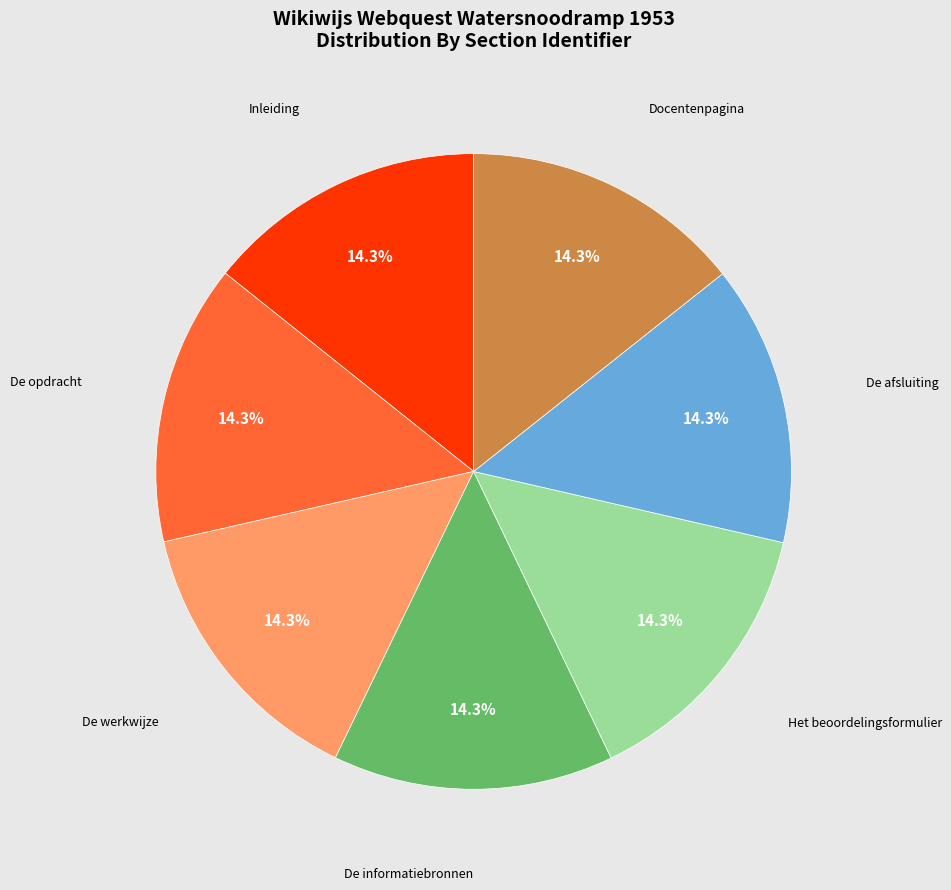

Count the number of slices in the pie.

7